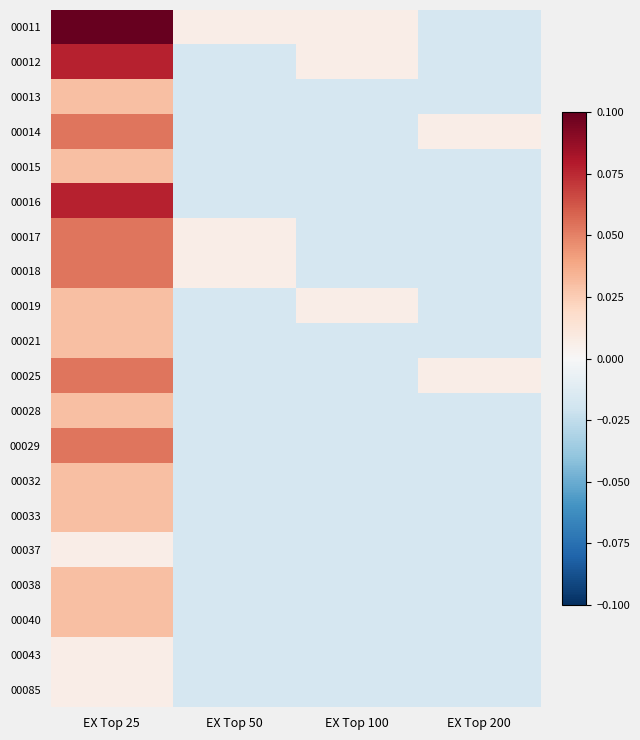

Between EX Top 25 and EX Top 50, which series saw the biggest shift?

00012